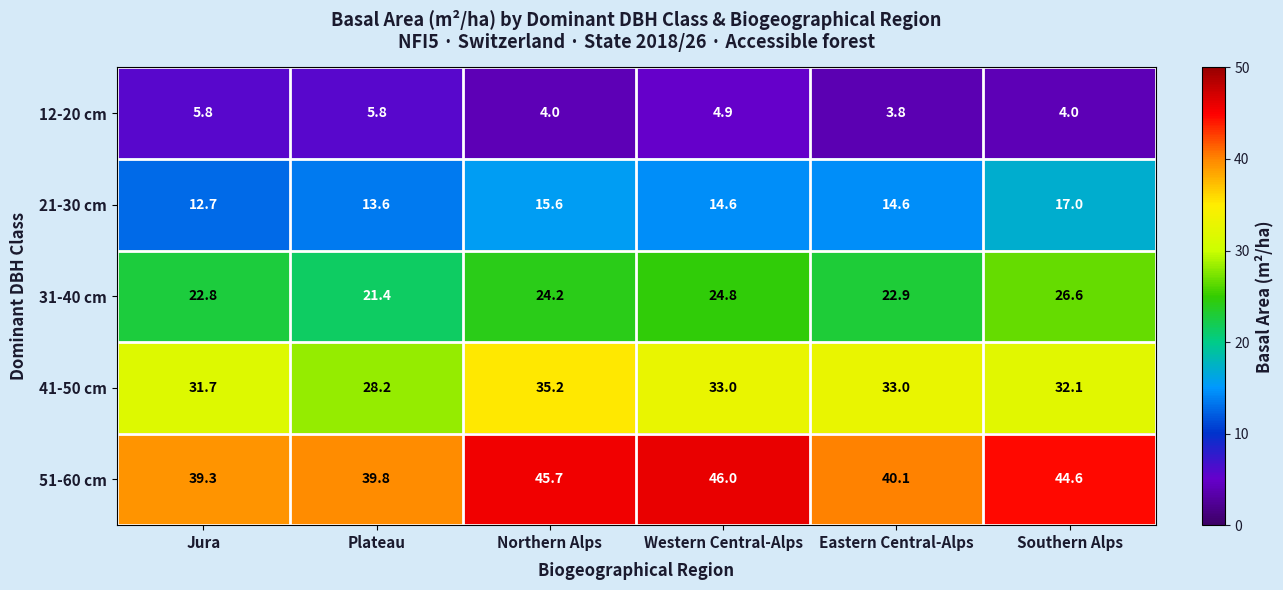

What is the difference between the maximum and minimum values in the 21-30 cm series?

4.3